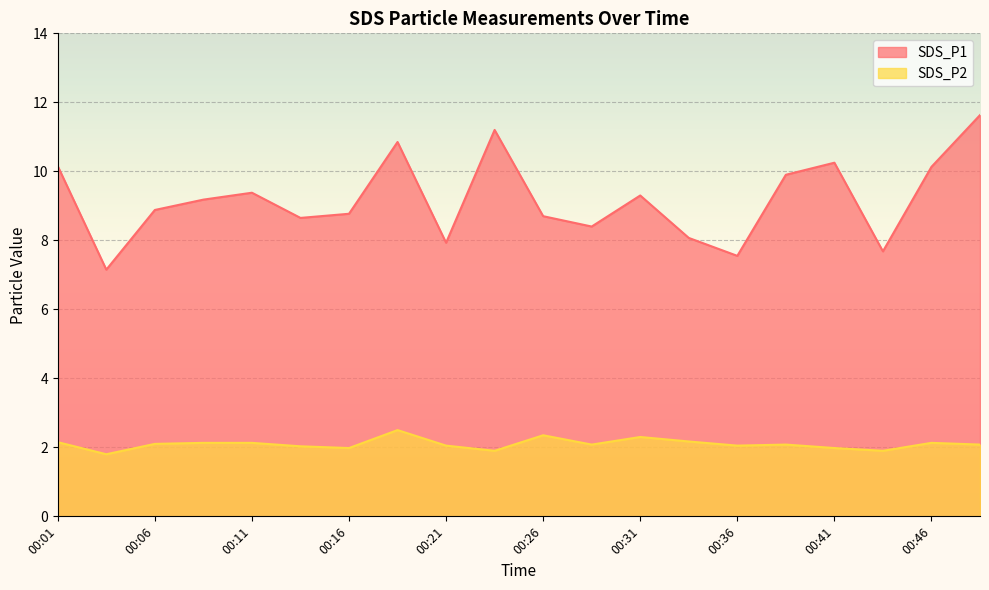

In SDS_P2, how many points are lower than both neighbors (excluding endpoints)?

6